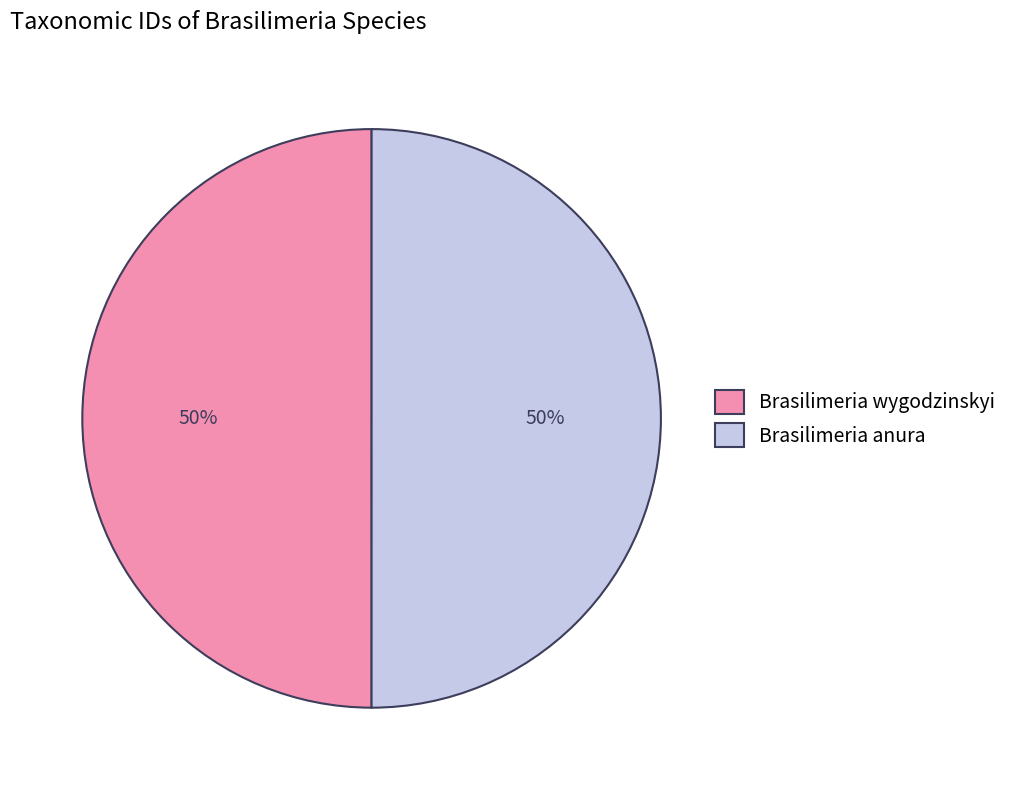

Is it true that Brasilimeria wygodzinskyi is 50% of the pie?

True